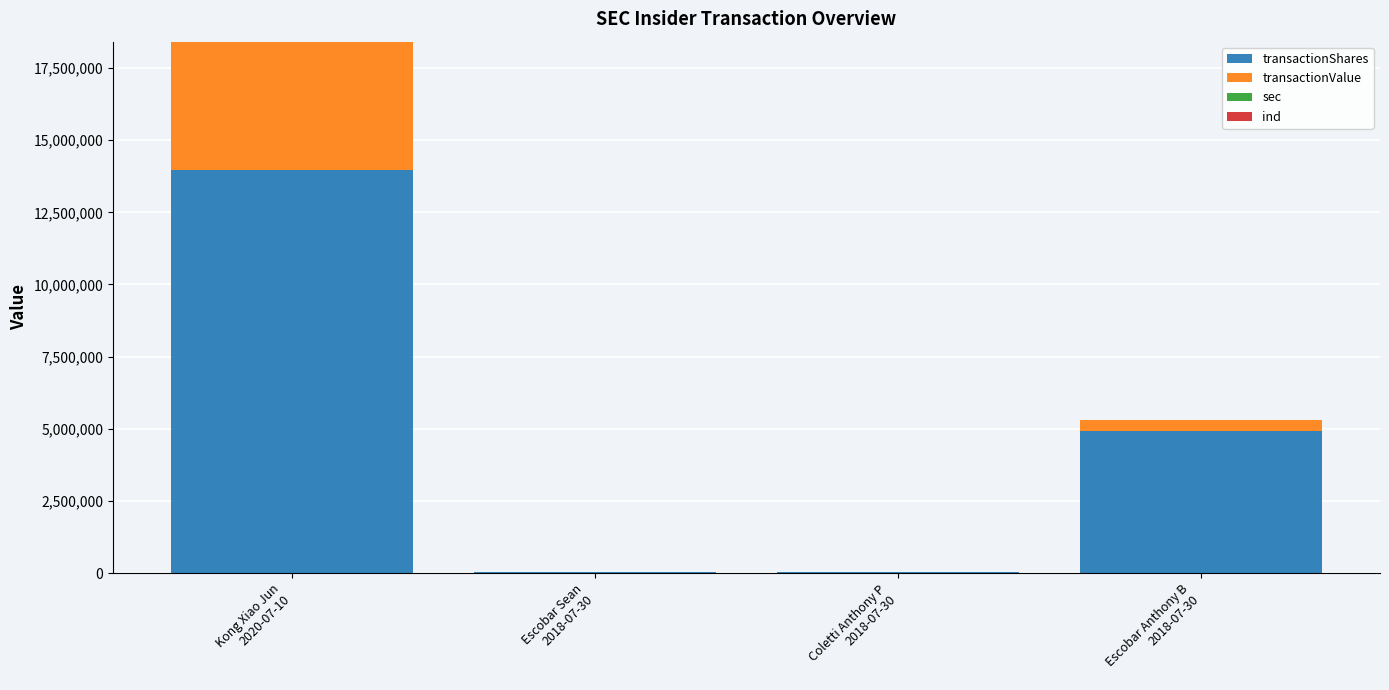

What is the highest value of the transactionShares series?

13950000